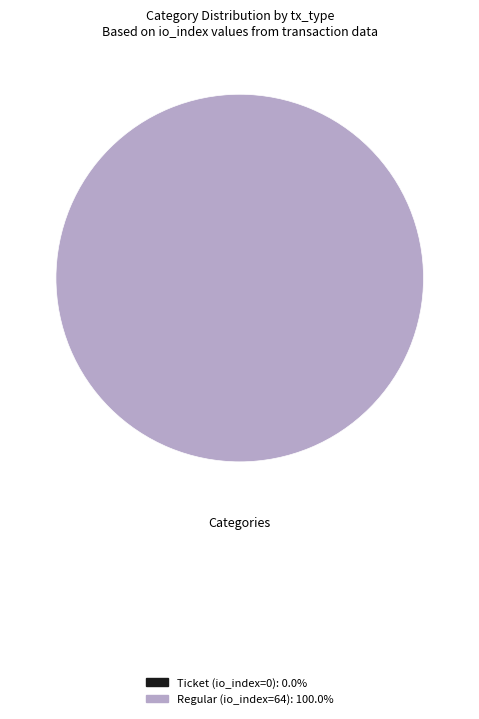

Is there a majority slice in this chart?

Yes